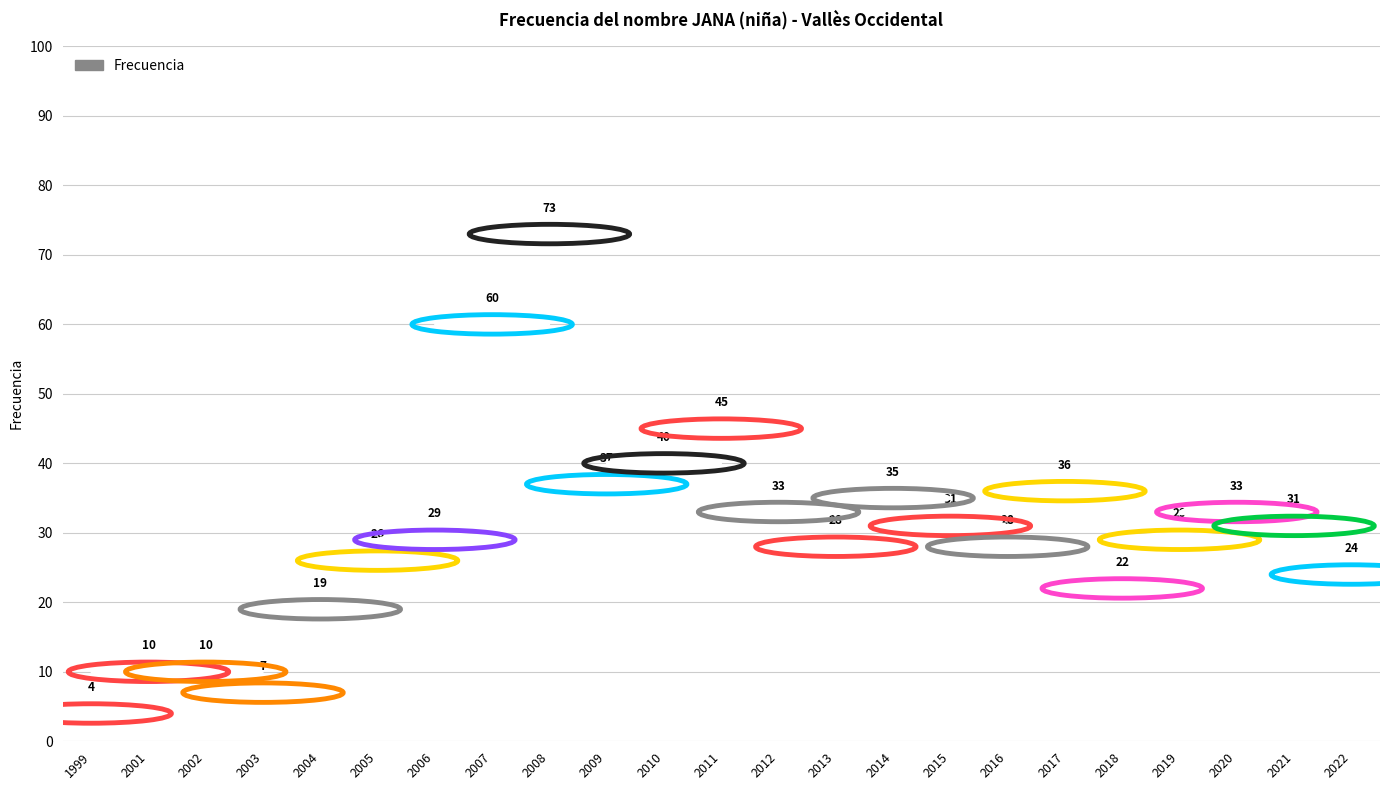

What is the change in value from 2014 to 2020?

-2